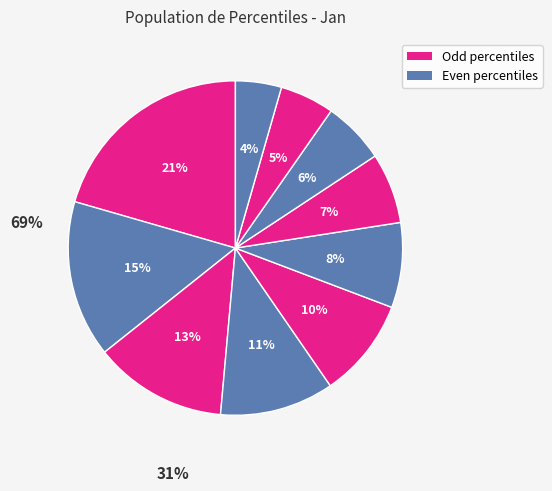

Count the number of slices in the pie.

10